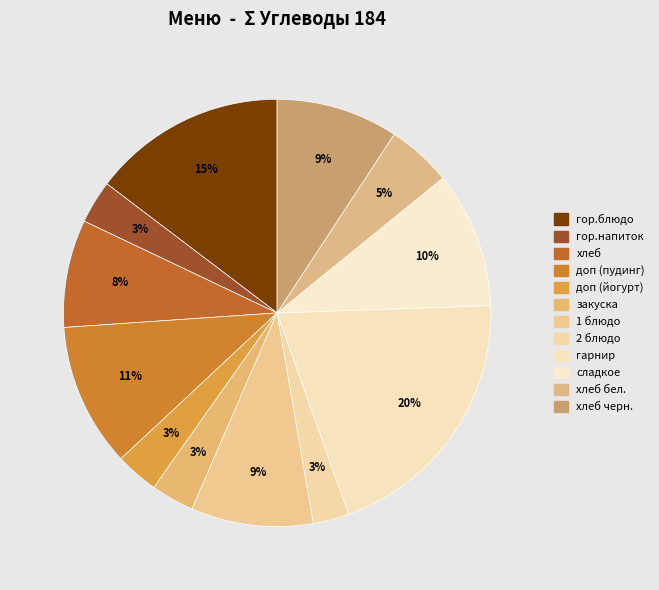

Count the number of slices in the pie.

12